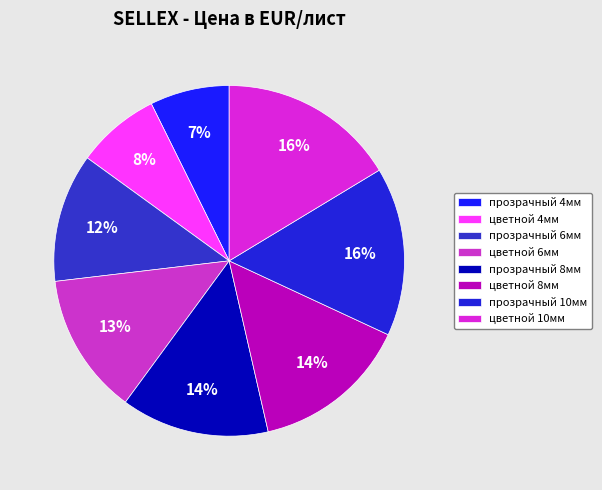

Between цветной 6мм and прозрачный 4мм, which is larger?

цветной 6мм